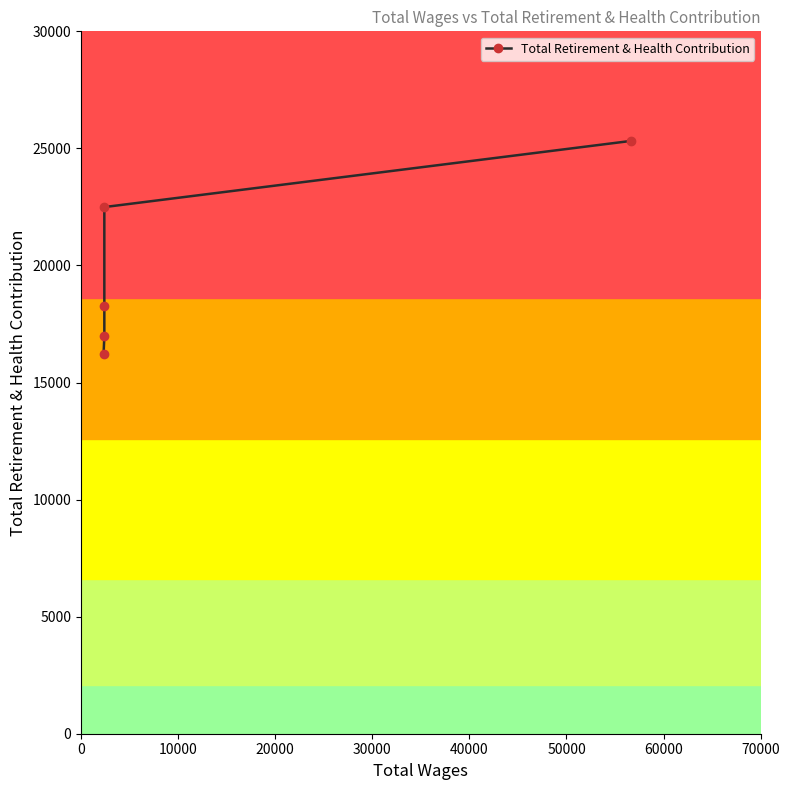

The value at 20000 is 7113. True or false?

False